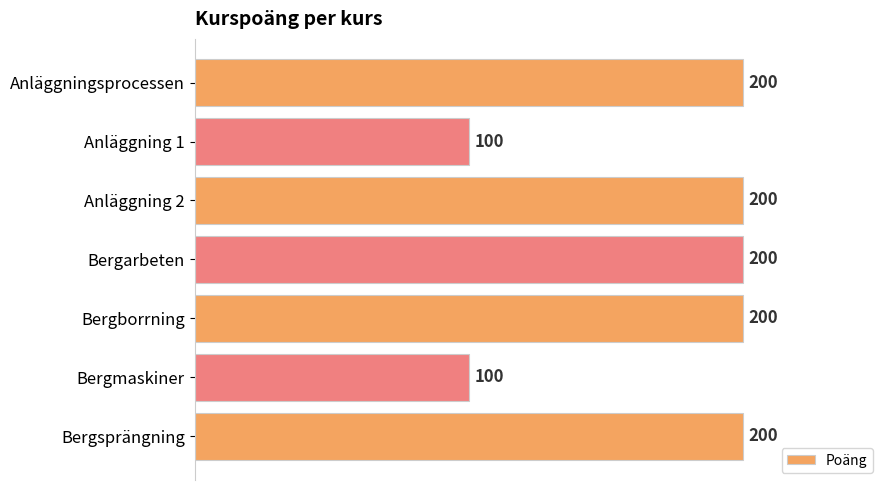

Reading top to bottom, list all the values displayed in this chart.

Anläggningsprocessen=200	Anläggning 1=100	Anläggning 2=200	Bergarbeten=200	Bergborrning=200	Bergmaskiner=100	Bergsprängning=200